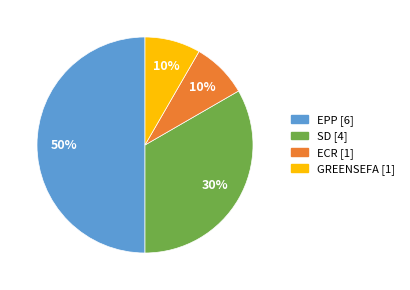

To the nearest percent, what is the average slice percentage?

25%